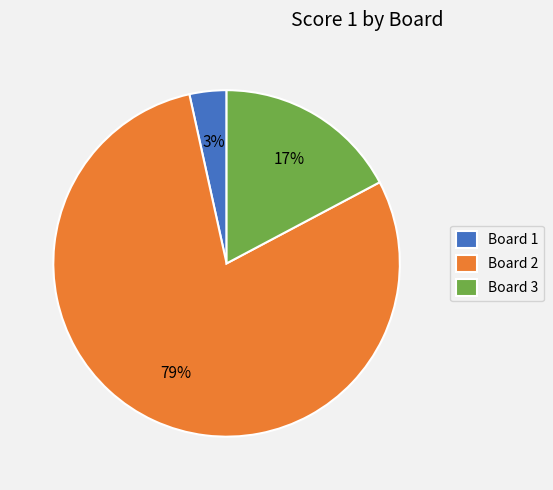

Between Board 2 and Board 1, which is larger?

Board 2